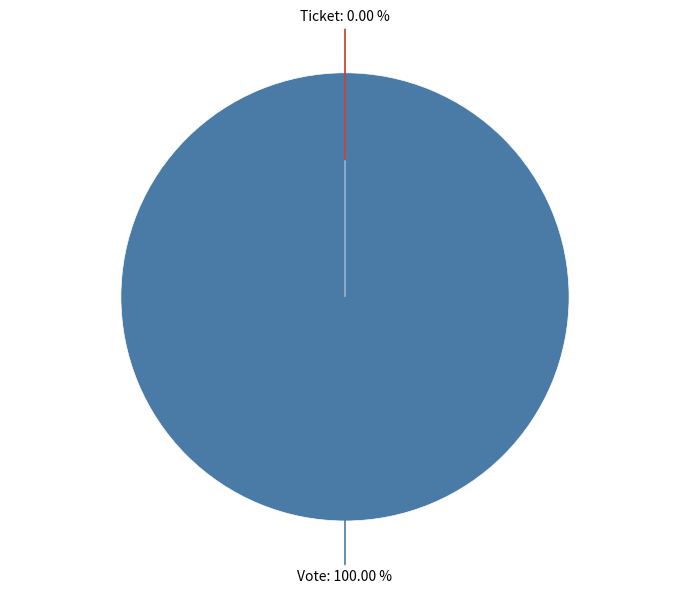

Which category accounts for the majority?

Vote